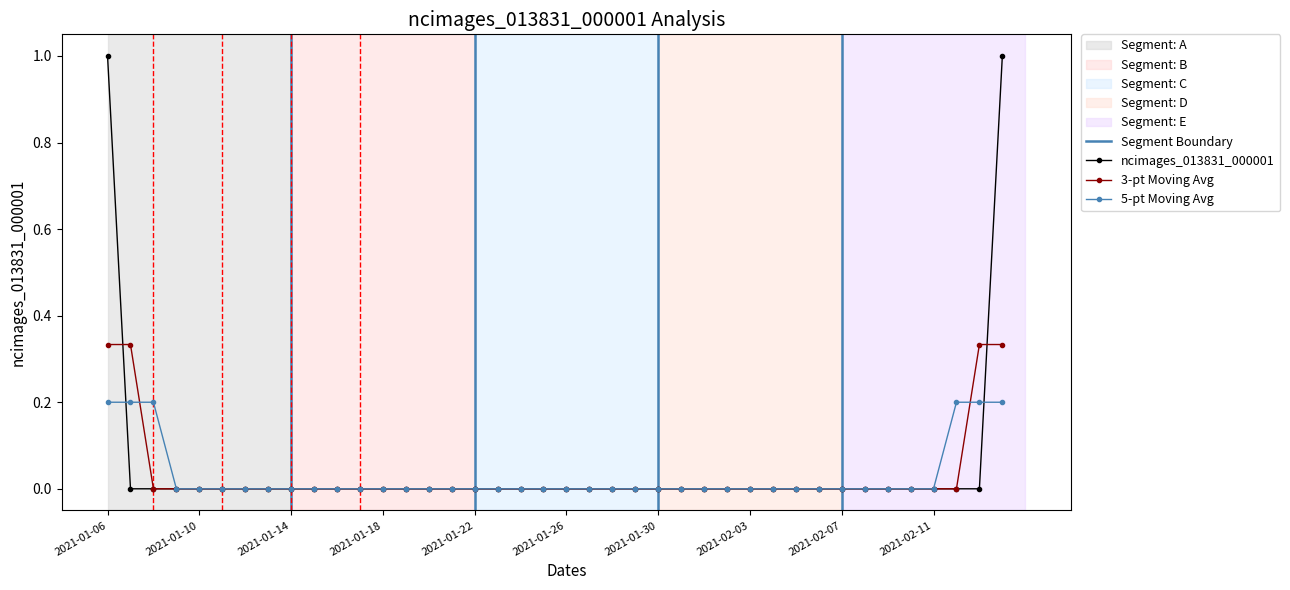

Where is the data nearest to the value 0?

2021-01-07